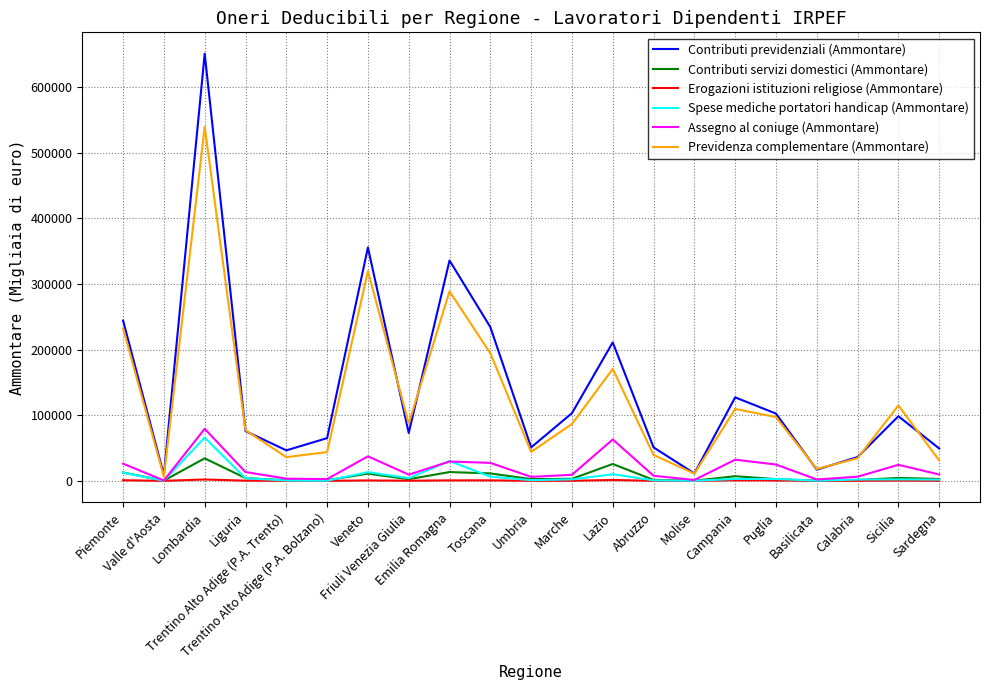

What are all the series names shown in the legend?

Contributi previdenziali (Ammontare), Contributi servizi domestici (Ammontare), Erogazioni istituzioni religiose (Ammontare), Spese mediche portatori handicap (Ammontare), Assegno al coniuge (Ammontare), Previdenza complementare (Ammontare)